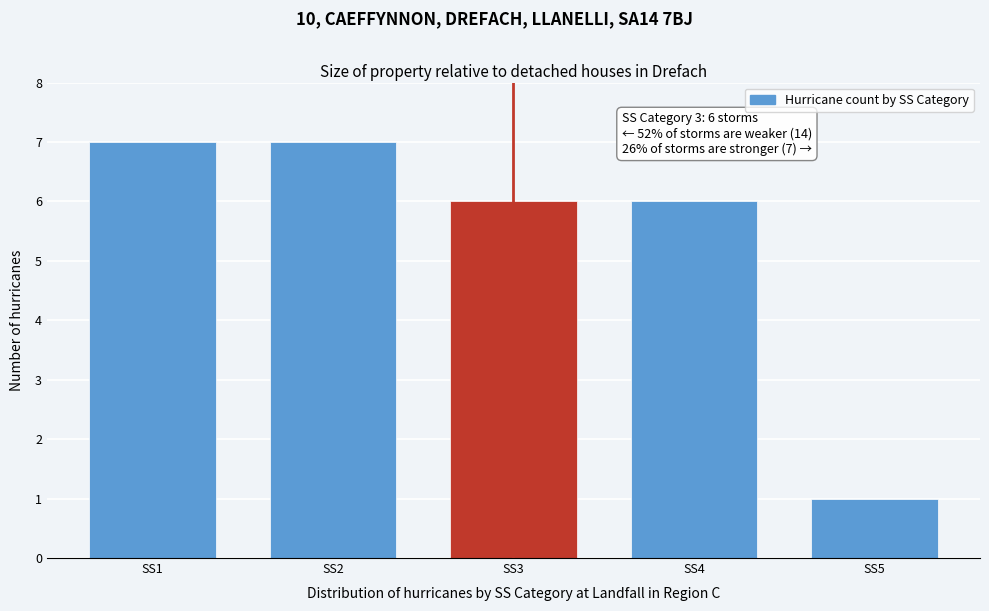

Reading left to right, list all the values displayed in this chart.

SS1=7	SS2=7	SS3=6	SS4=6	SS5=1